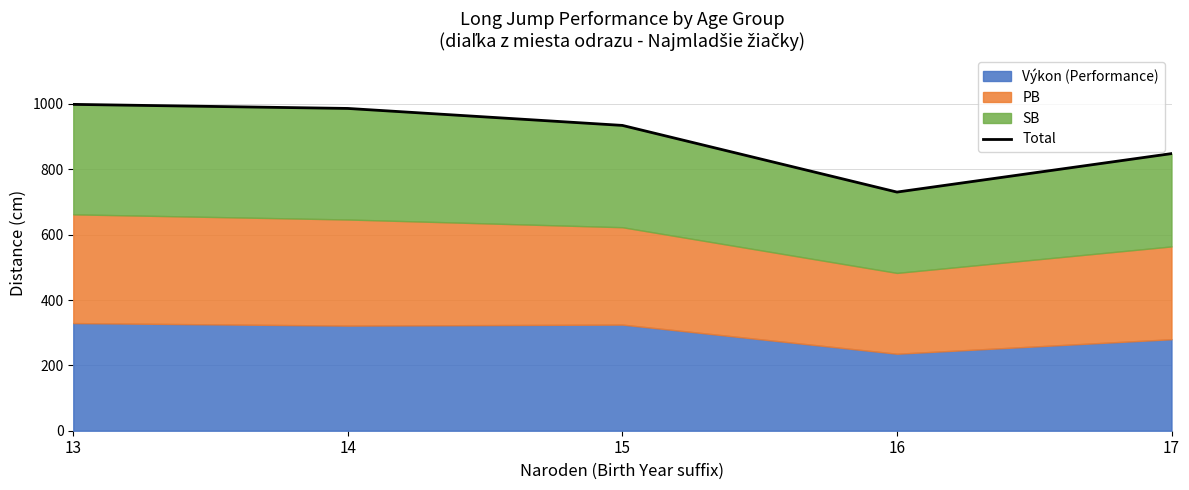

What is the ratio of the value at 16 to the value at 14?

0.7